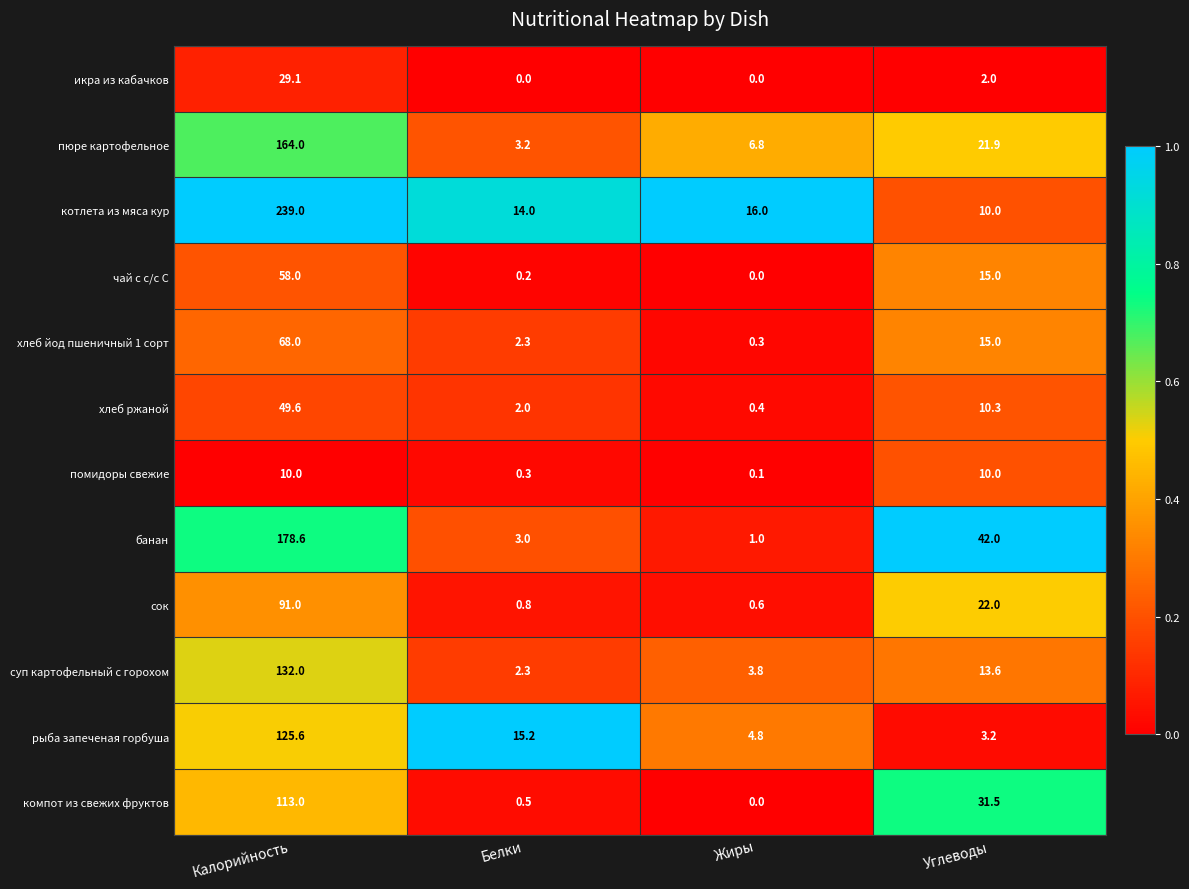

Between Калорийность and Жиры, which series saw the biggest shift?

котлета из мяса кур